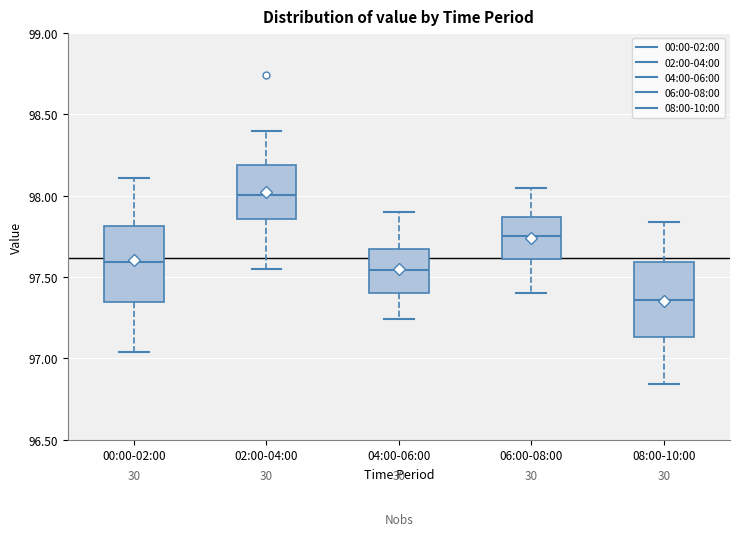

Reading left to right, read every box against the y-axis: the position of its median line, the range the box covers, and the ends of its whiskers. The values are not printed on the chart, so give them approximately, as read against the axis.

00:00-02:00: median 97.60, box 97.35 to 97.80, whiskers 97.05 to 98.10
02:00-04:00: median 98.00, box 97.85 to 98.20, whiskers 97.55 to 98.40
04:00-06:00: median 97.55, box 97.40 to 97.70, whiskers 97.25 to 97.90
06:00-08:00: median 97.75, box 97.60 to 97.85, whiskers 97.40 to 98.05
08:00-10:00: median 97.35, box 97.15 to 97.60, whiskers 96.85 to 97.85